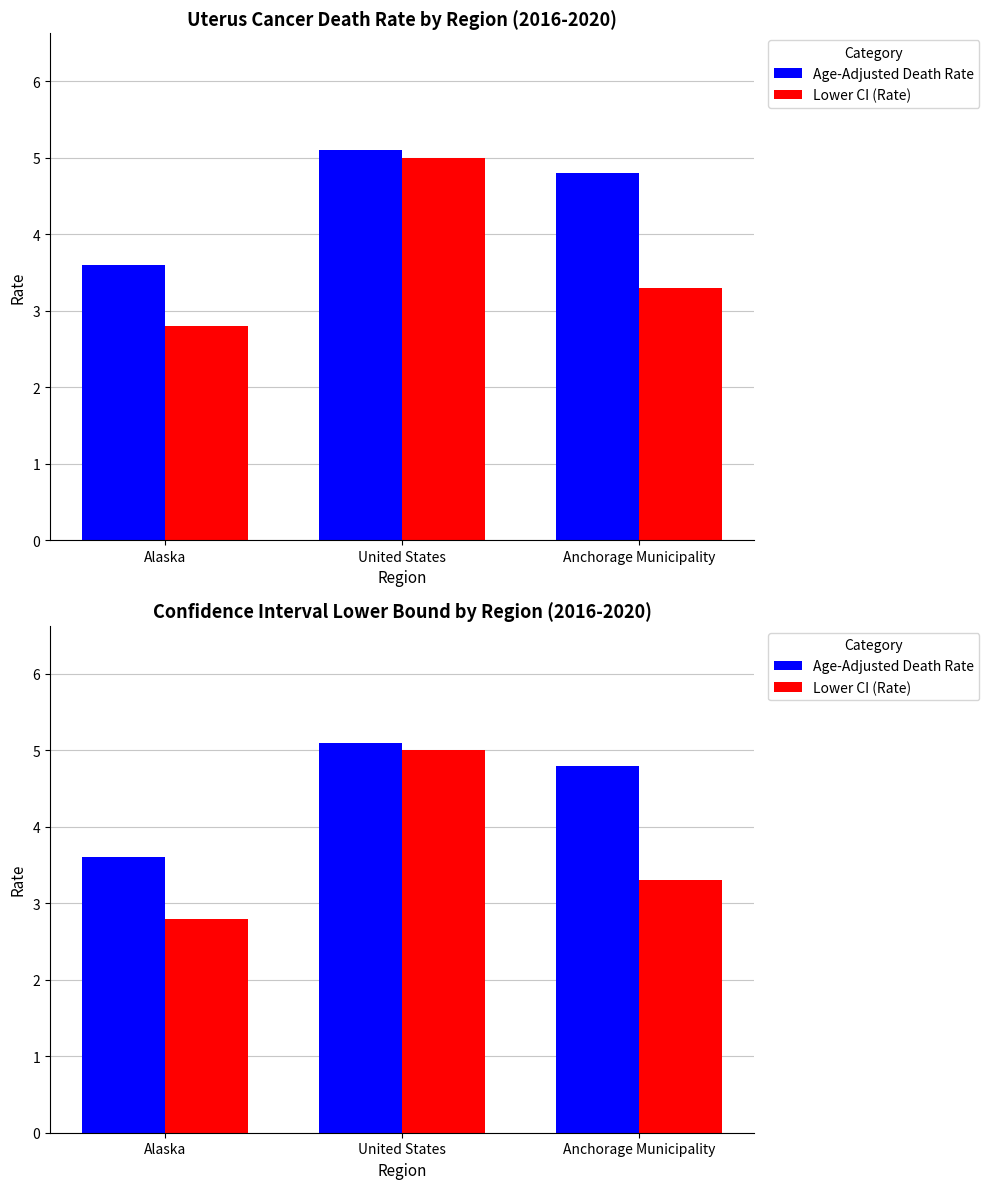

List the labels in order of Lower CI (Rate) value, smallest first.

Alaska, Anchorage Municipality, United States